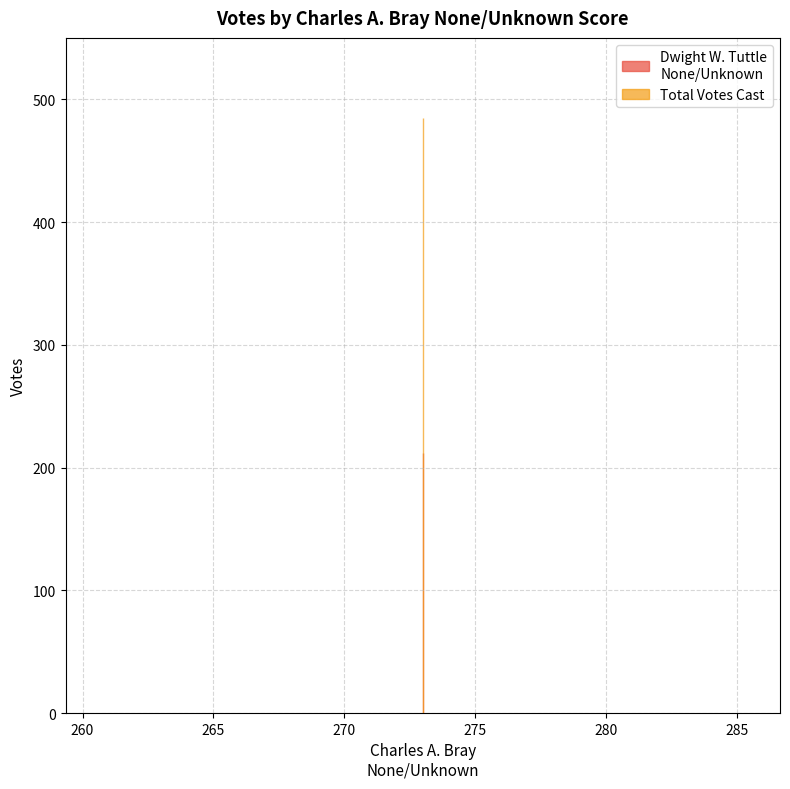

At which category is the sum across all series the highest?

273